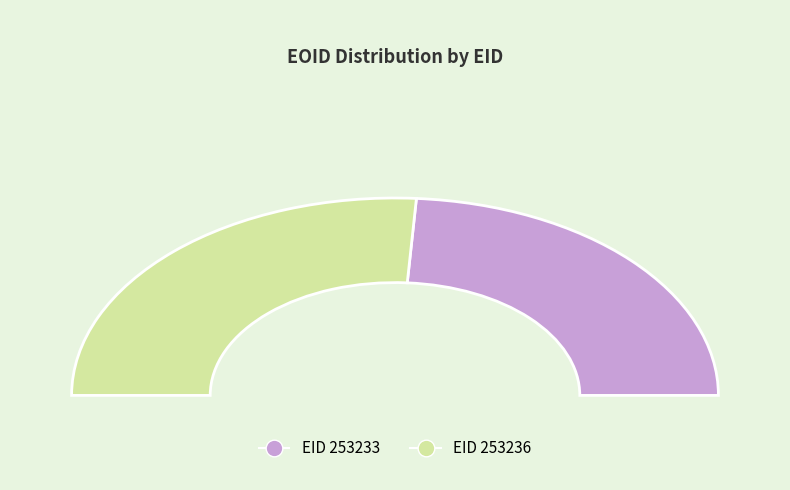

How many slices are in this pie chart?

2